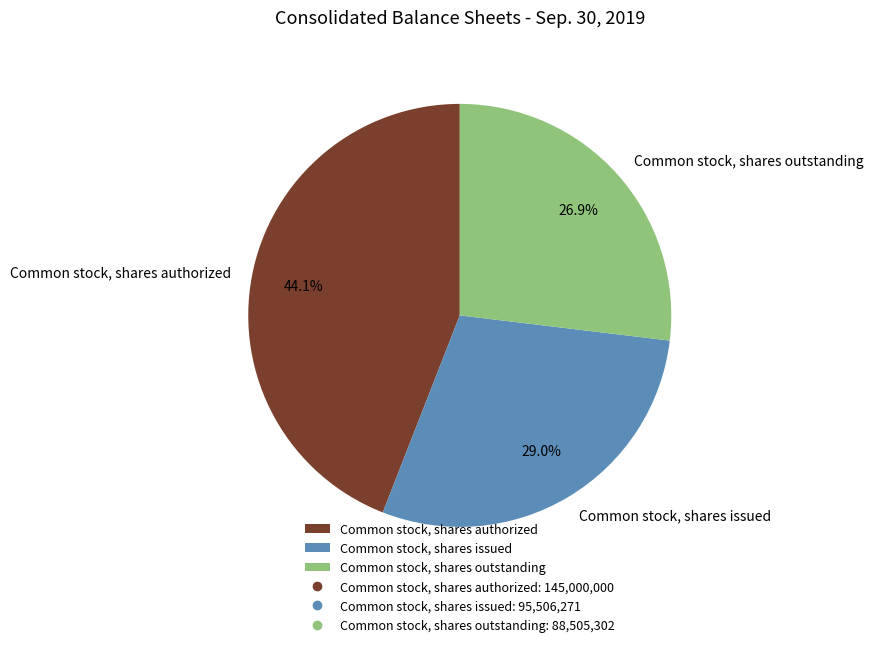

Count the number of slices in the pie.

3